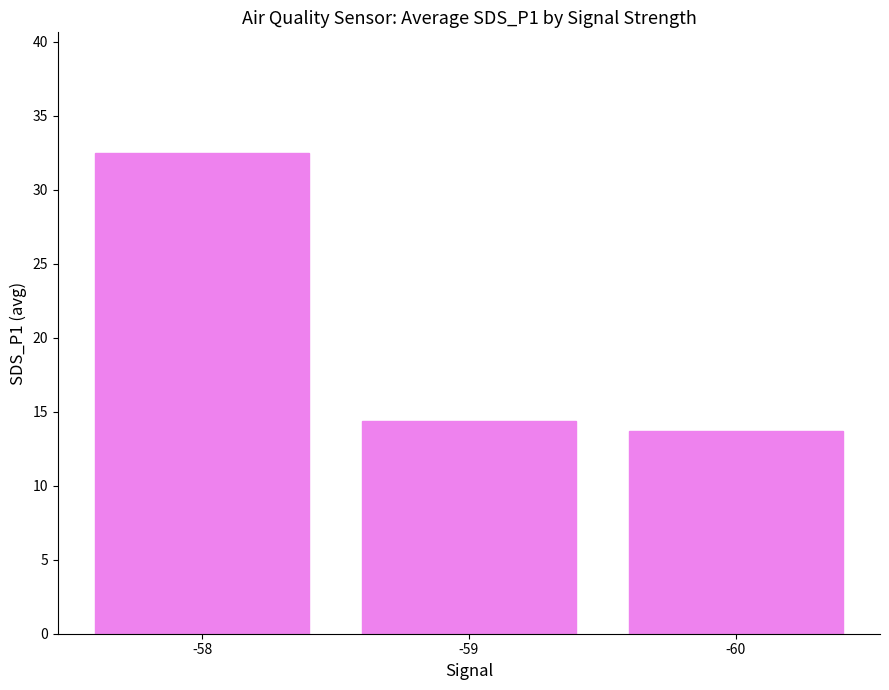

How many data points are less than 14?

1